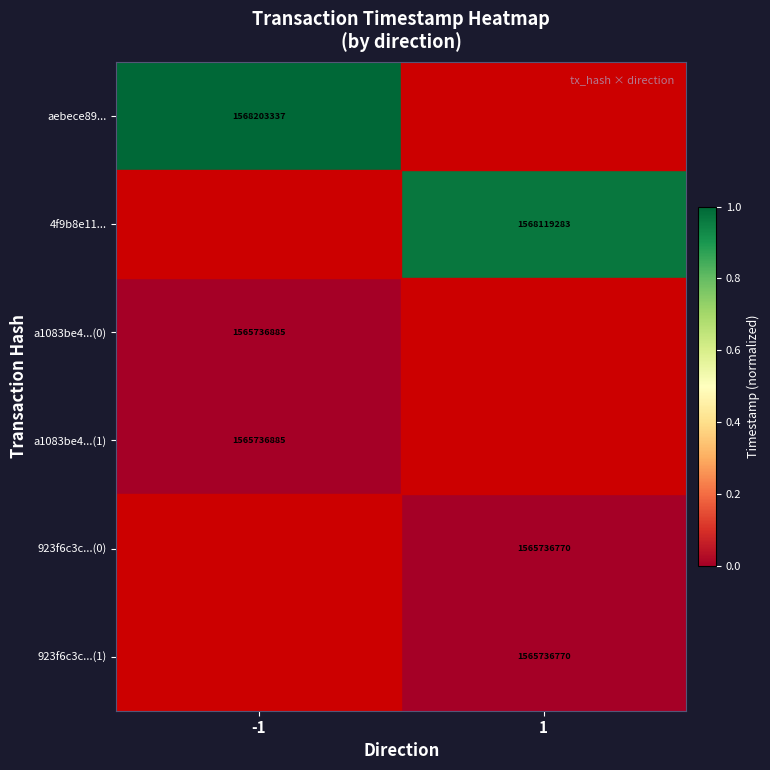

At which category is the sum across all series the highest?

-1